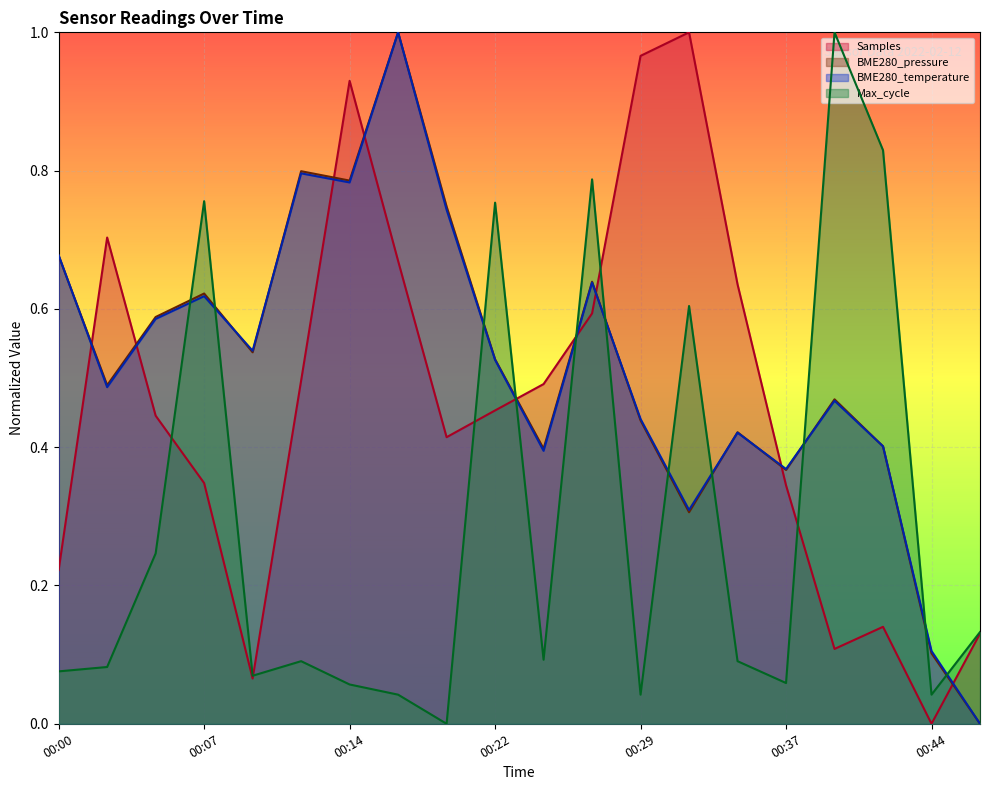

How many categories are shown in the chart?

20